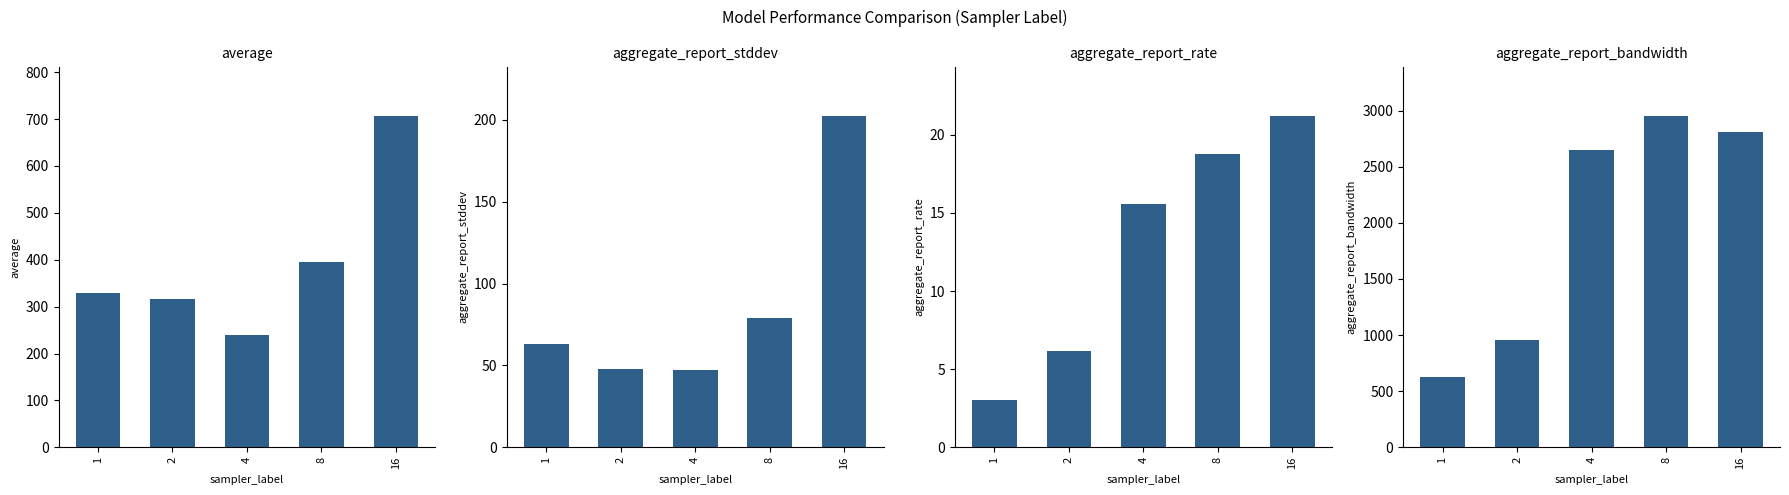

At how many categories does at least one series exceed 2612?

3